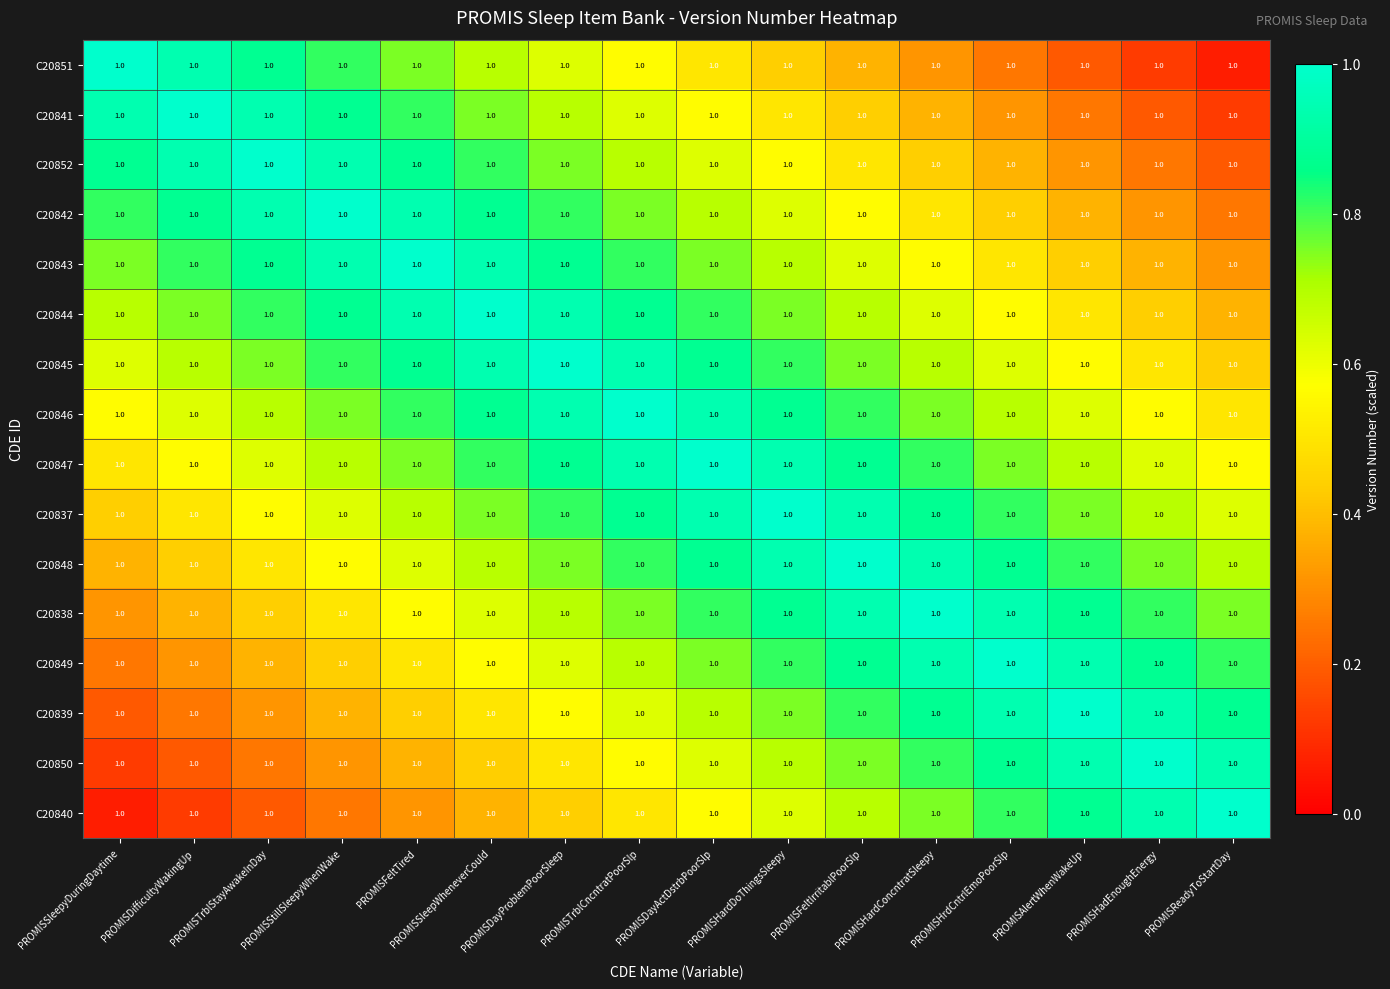

What is the greatest value displayed?

1.0